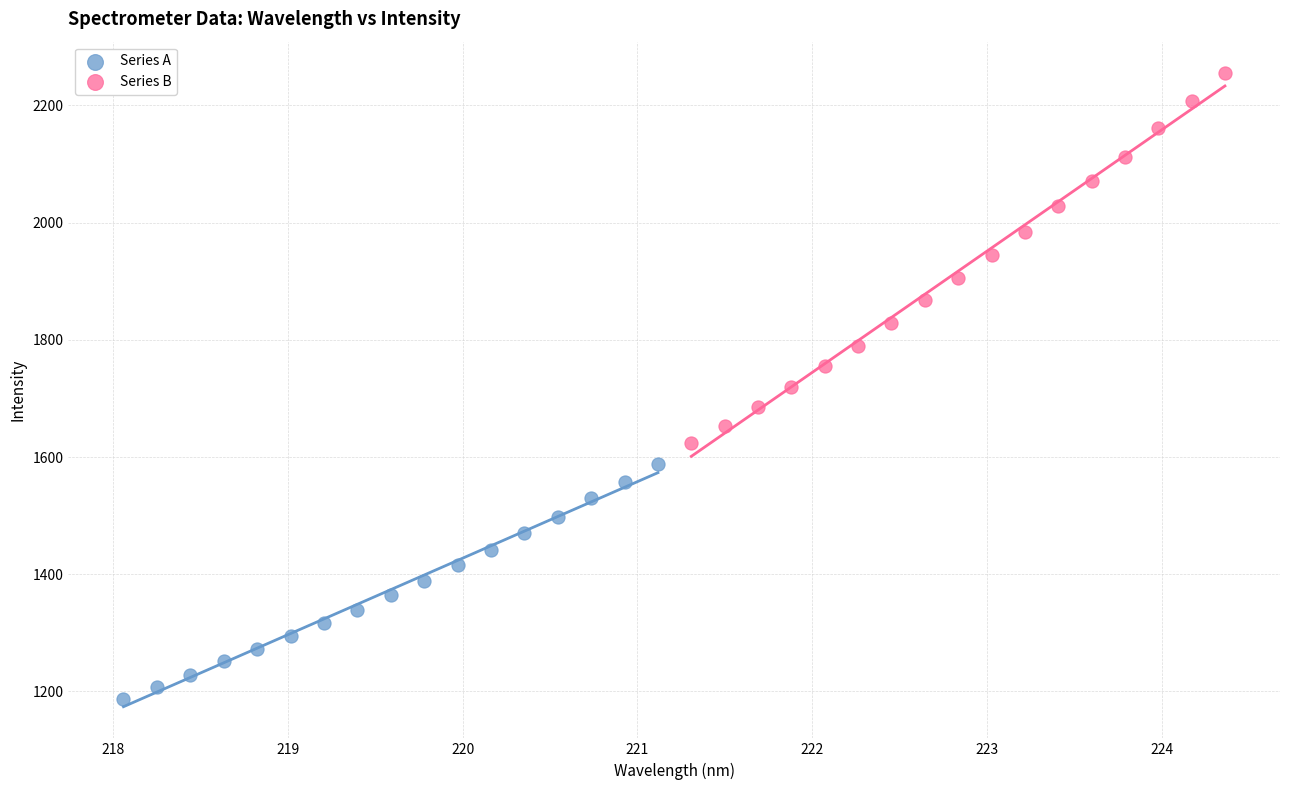

Which series reaches the minimum Y coordinate?

Series A